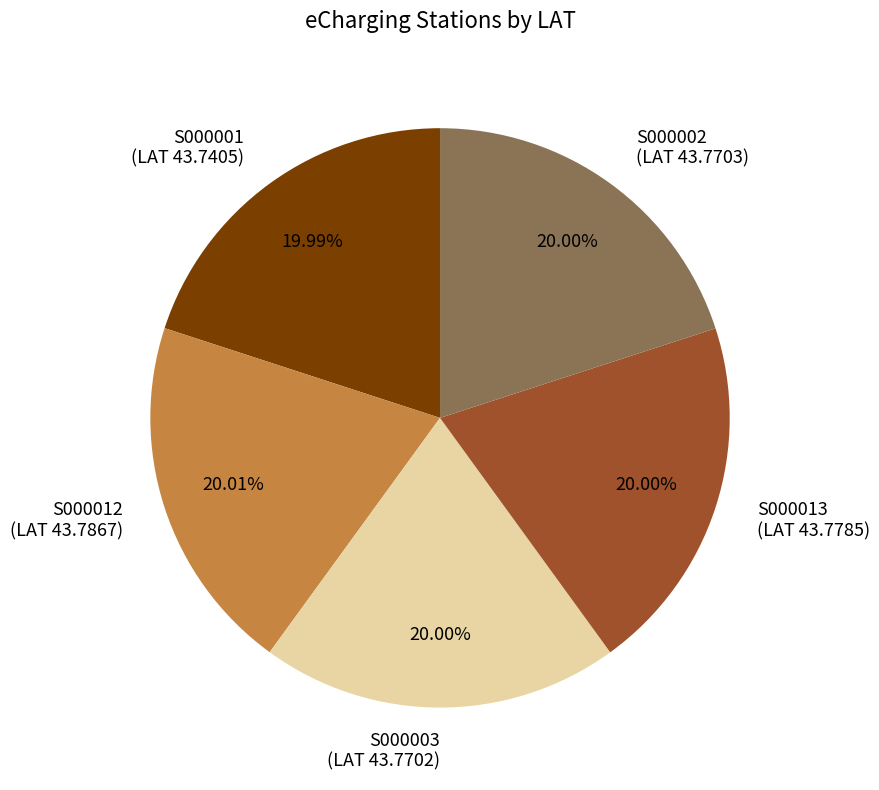

How many slices are in this pie chart?

5